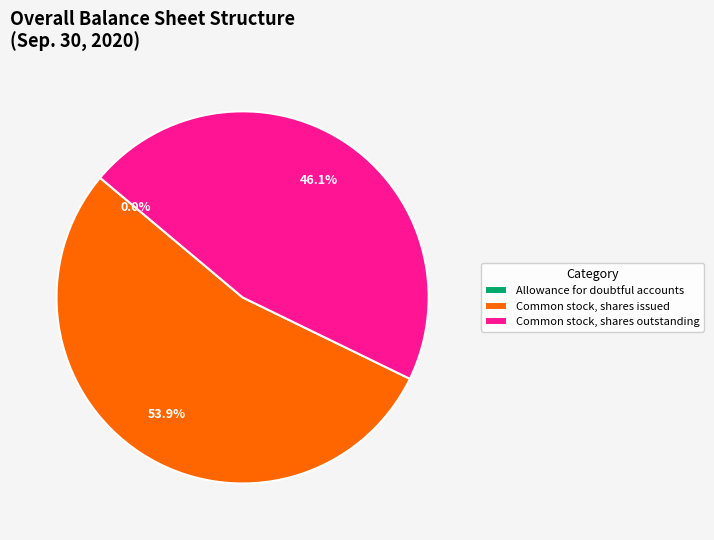

Approximately how many times larger is the value at Common stock, shares outstanding compared to Common stock, shares issued?

0.9